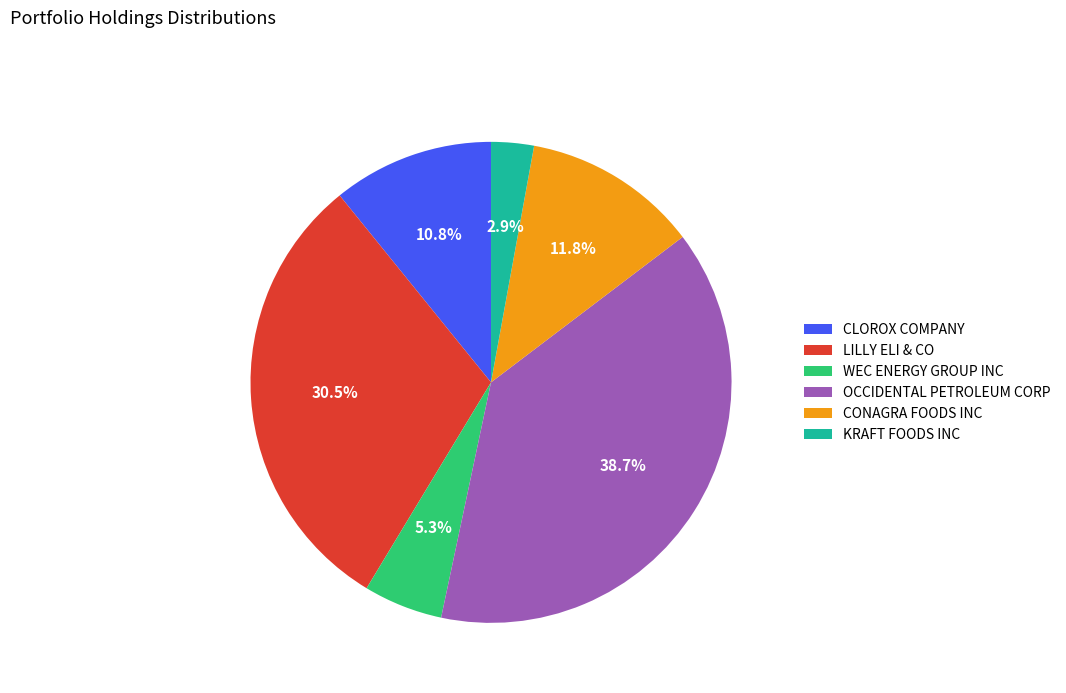

Is it true that OCCIDENTAL PETROLEUM CORP is 39% of the pie?

True